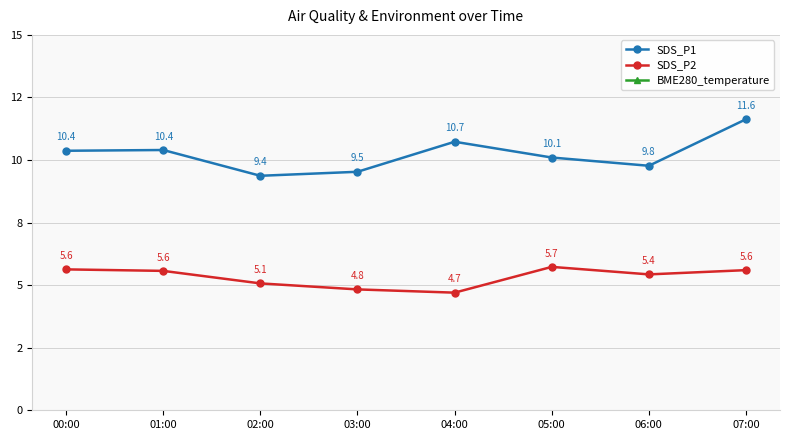

What is the highest value of the SDS_P1 series?

11.6